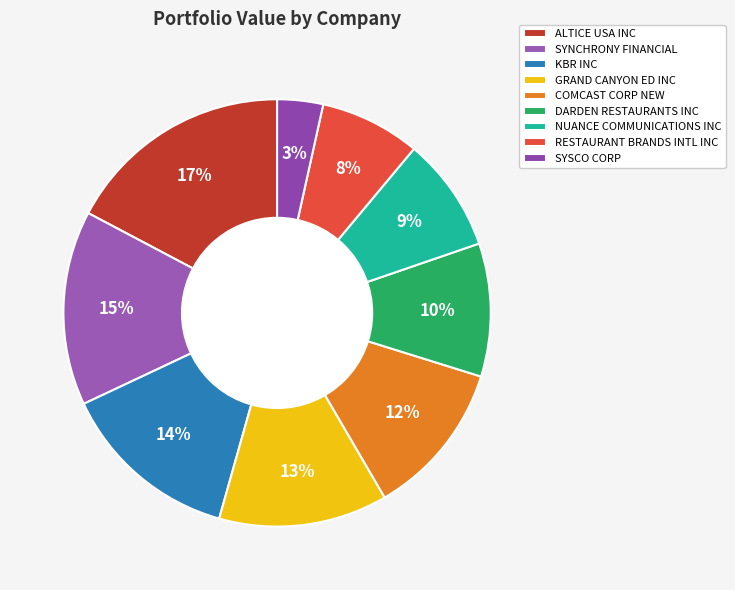

Is there any slice that represents more than half of the pie?

No